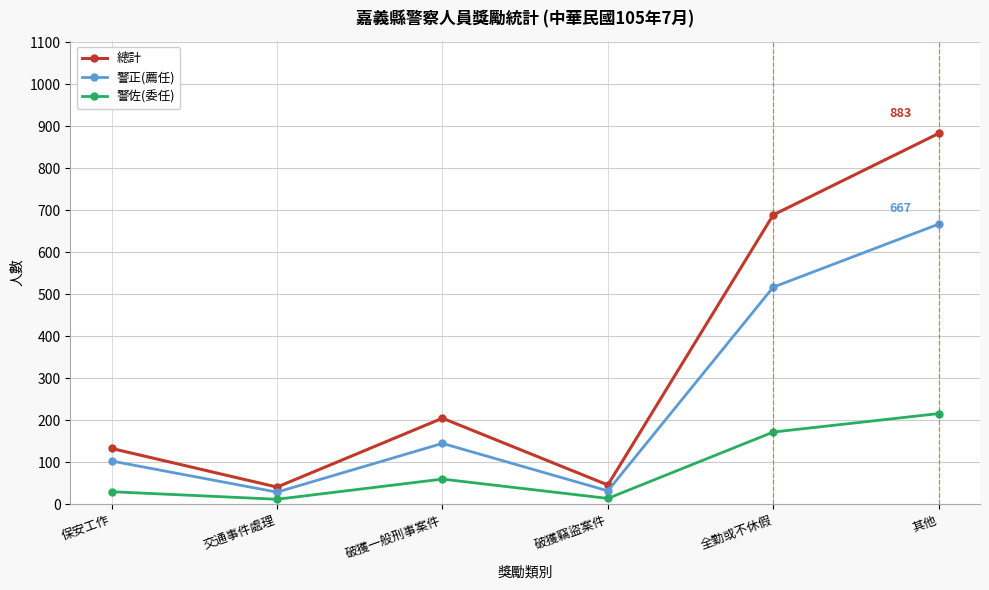

Which series changed the most between 保安工作 and 破獲竊盜案件?

總計